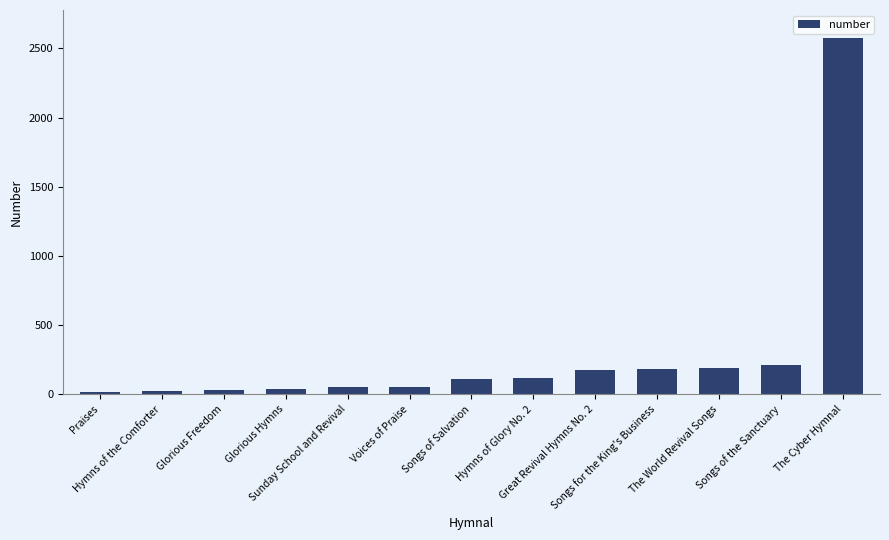

What is the greatest value displayed?

2572